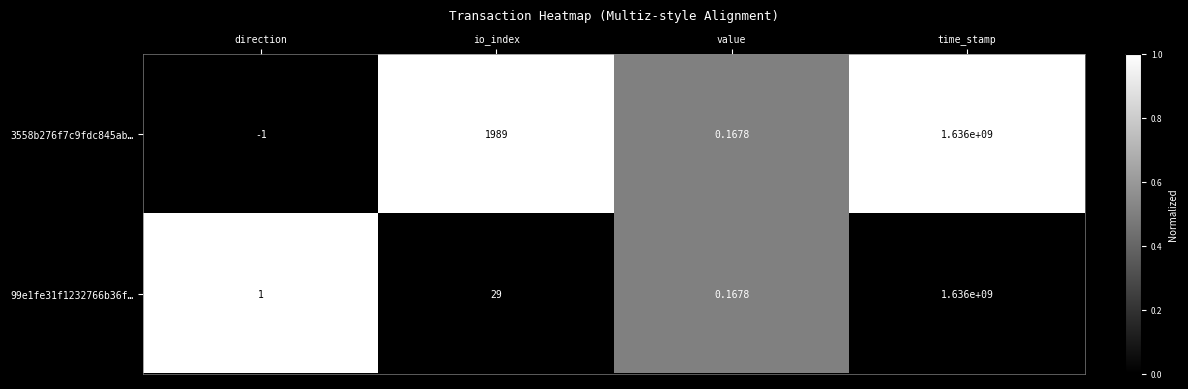

List the labels in order of 99e1fe31f1232766b36f… value, largest first.

time_stamp, io_index, direction, value